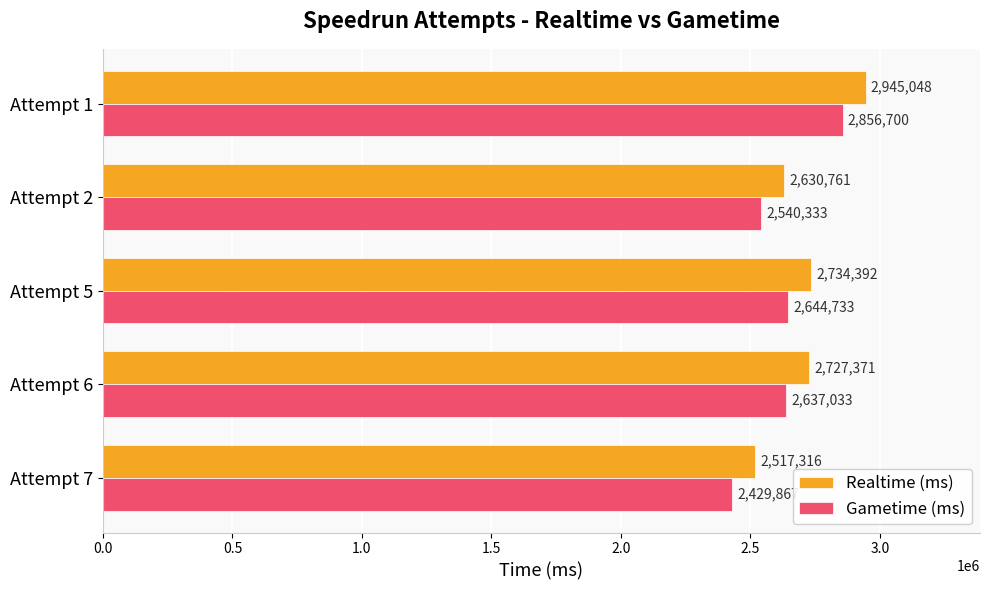

Which series changed the most between Attempt 6 and Attempt 5?

Gametime (ms)